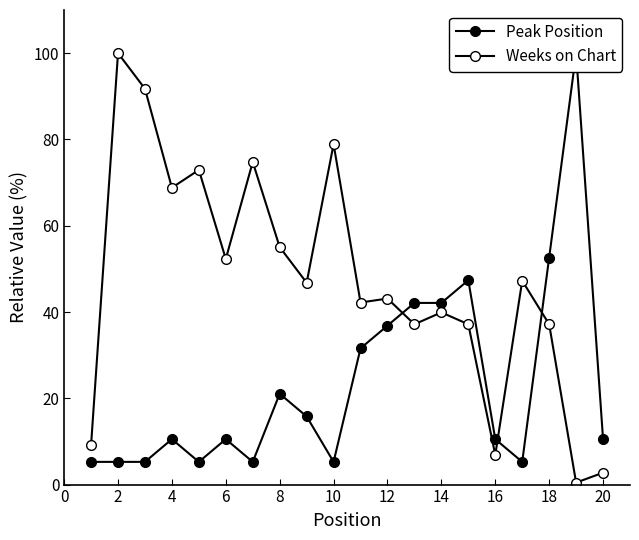

How many values in the Peak Position series exceed 10?

13